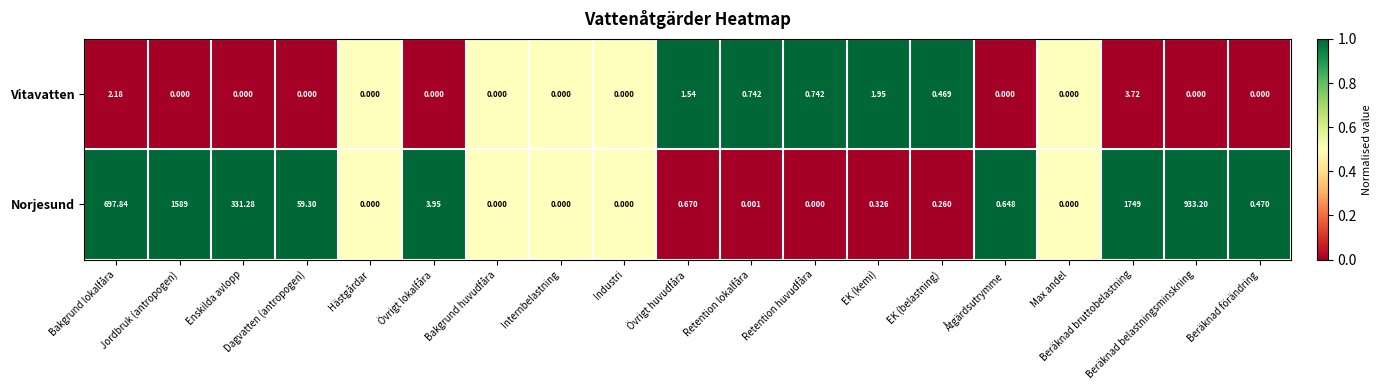

Which series has the largest total across all categories?

Norjesund